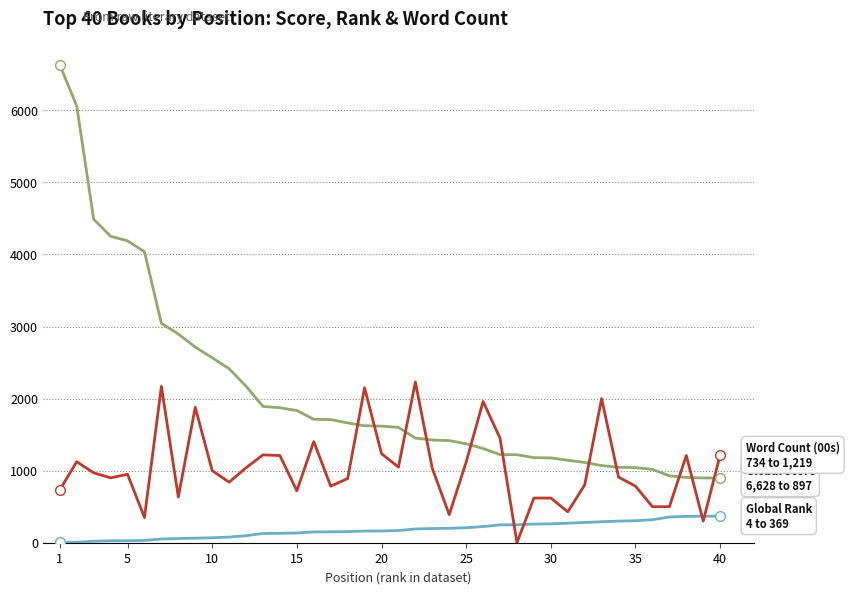

At which category is the sum across all series the highest?

1